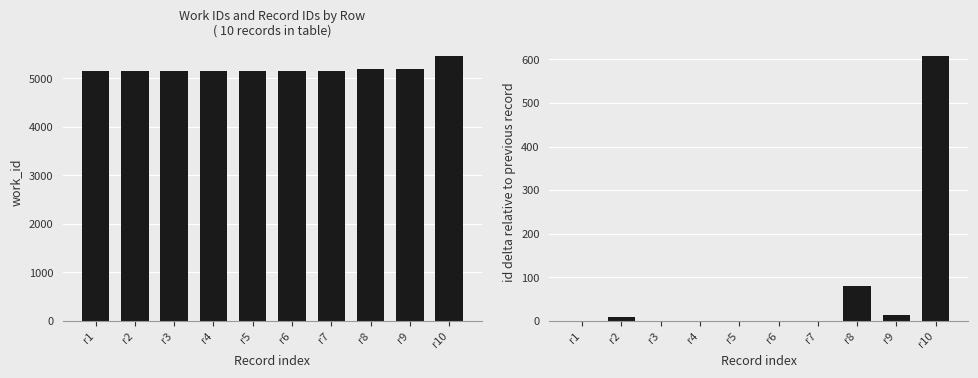

List the labels in order of id value, largest first.

r10, r8, r9, r2, r3, r4, r5, r6, r7, r1